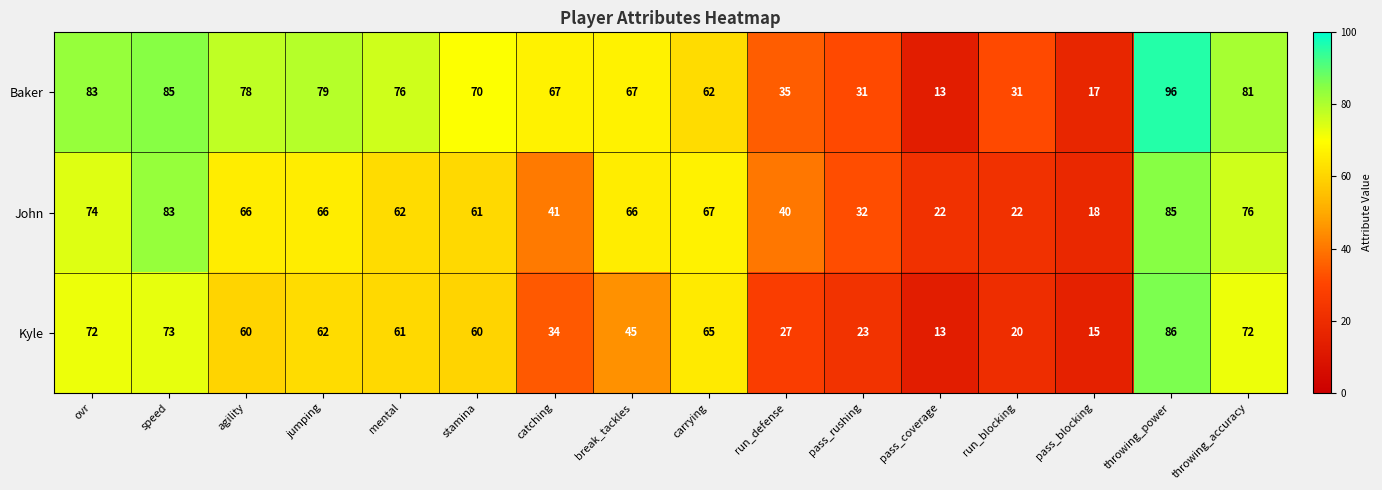

Rank the series by their maximum value, from highest to lowest.

Baker, Kyle, John